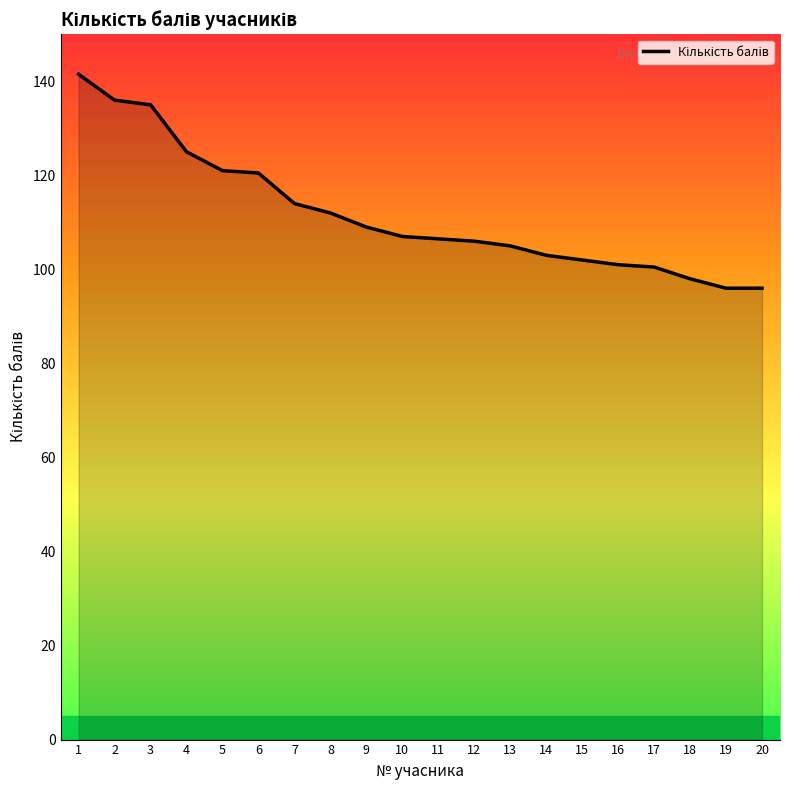

At which label does the data first exceed 107?

1